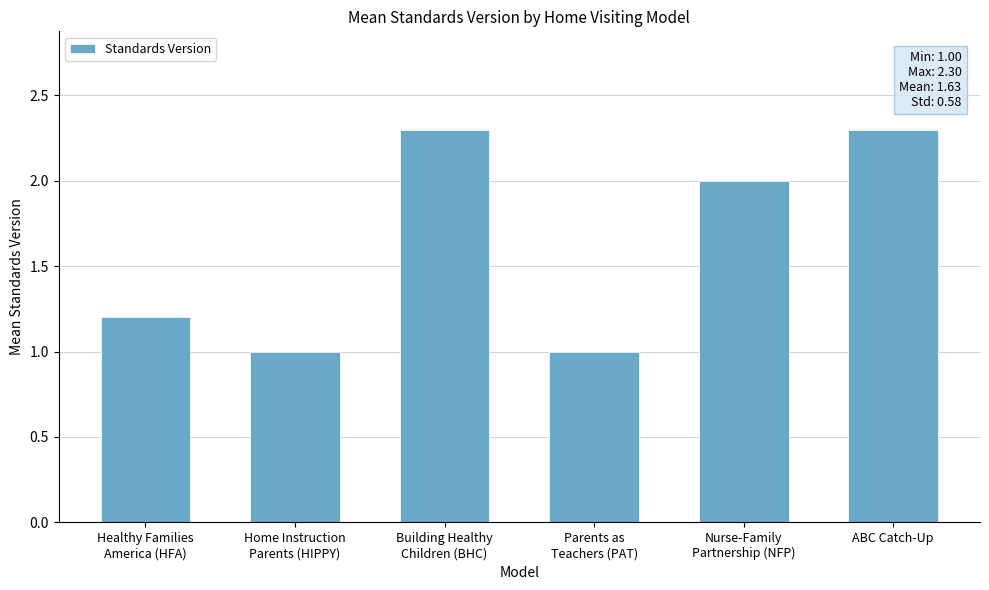

True or false: the data shows 3.6 at ABC Catch-Up.

False